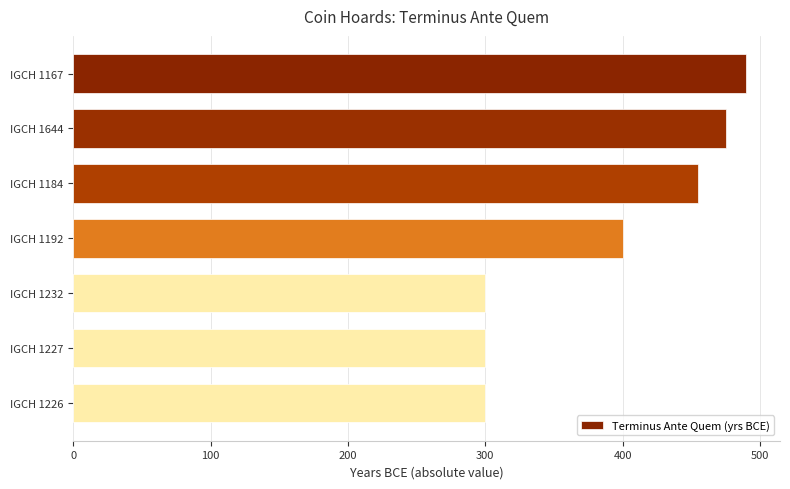

Does the chart contain any negative values?

No